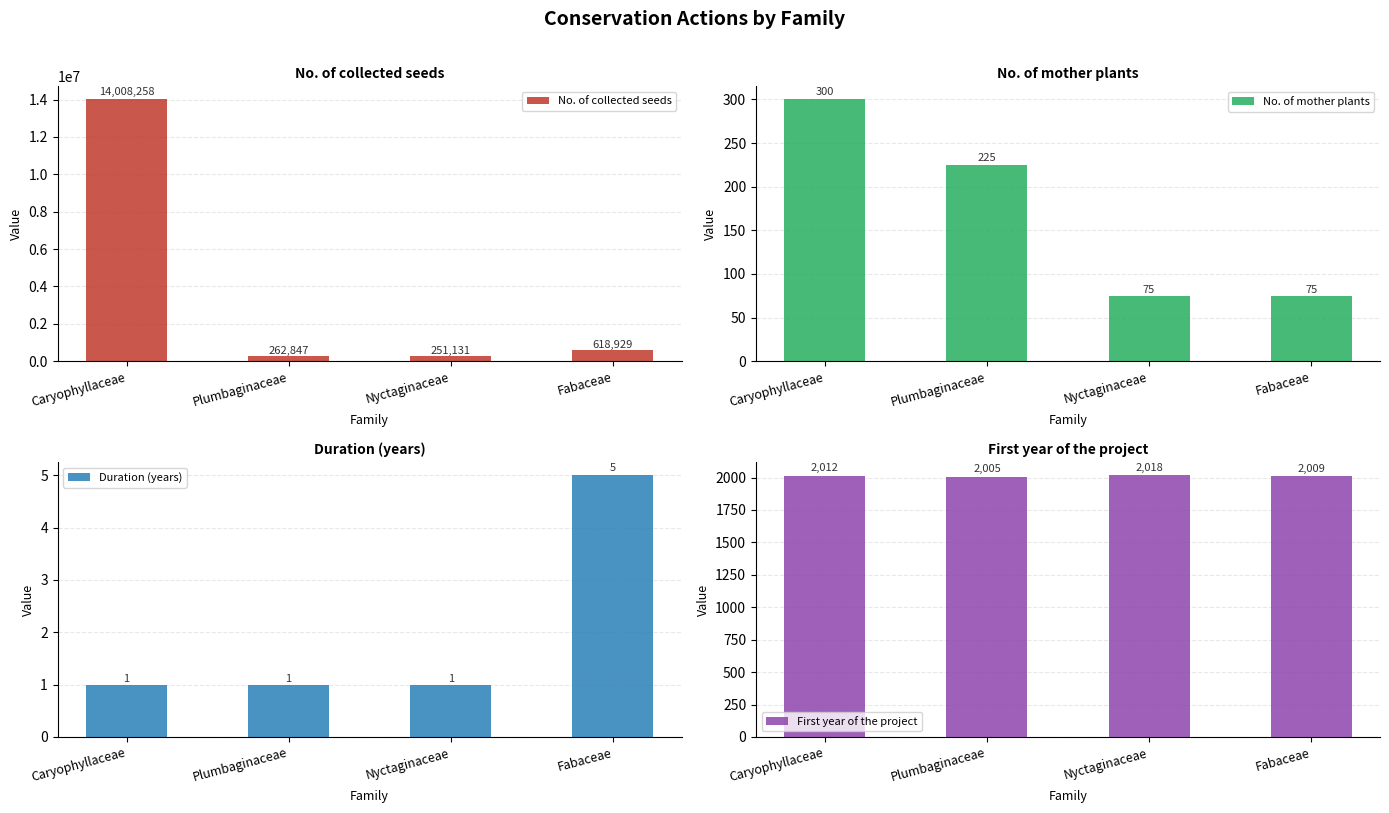

What is the label of the 3rd bar from the left?

Nyctaginaceae